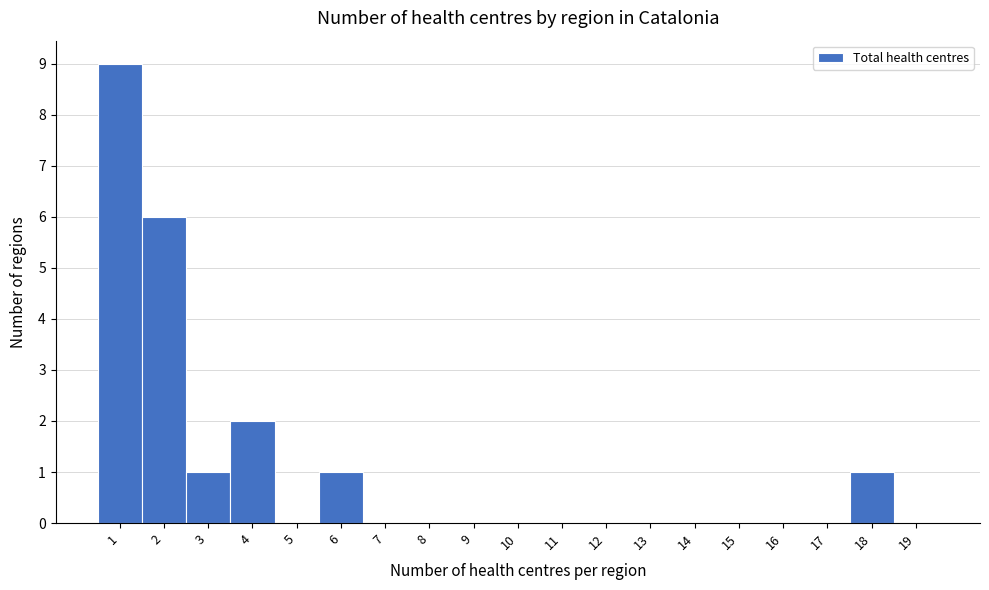

Reading left to right, what are all the values shown in this chart?

1=9	2=6	3=1	4=2	5=0	6=1	7=0	8=0	9=0	10=0	11=0	12=0	13=0	14=0	15=0	16=0	17=0	18=1	19=0